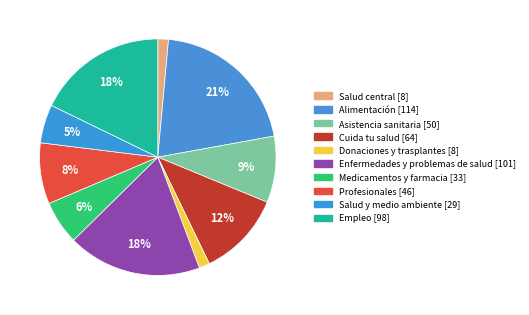

How many segments does this pie chart have?

10